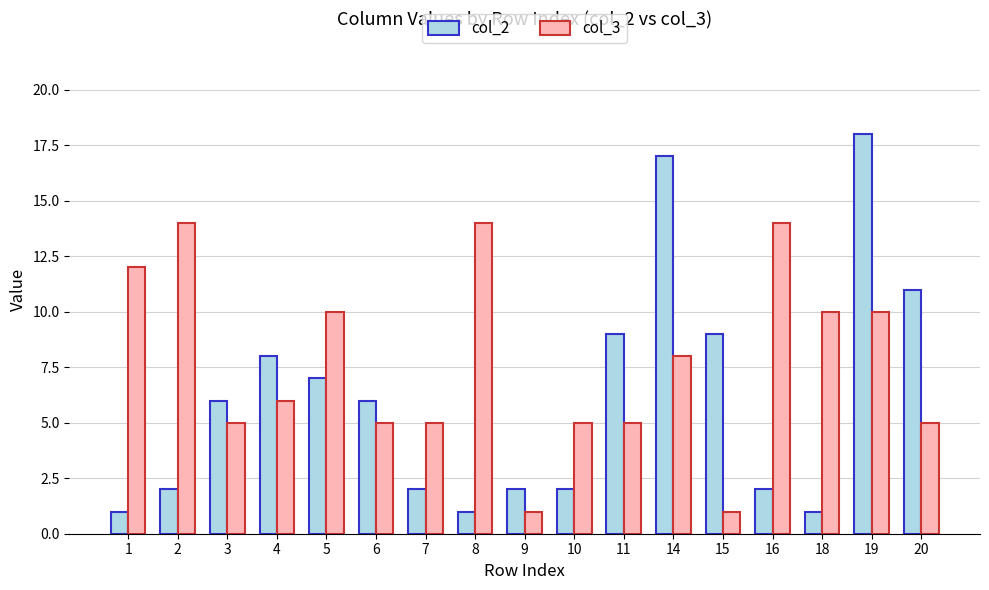

At 2, list the series in order from largest to smallest.

col_3, col_2